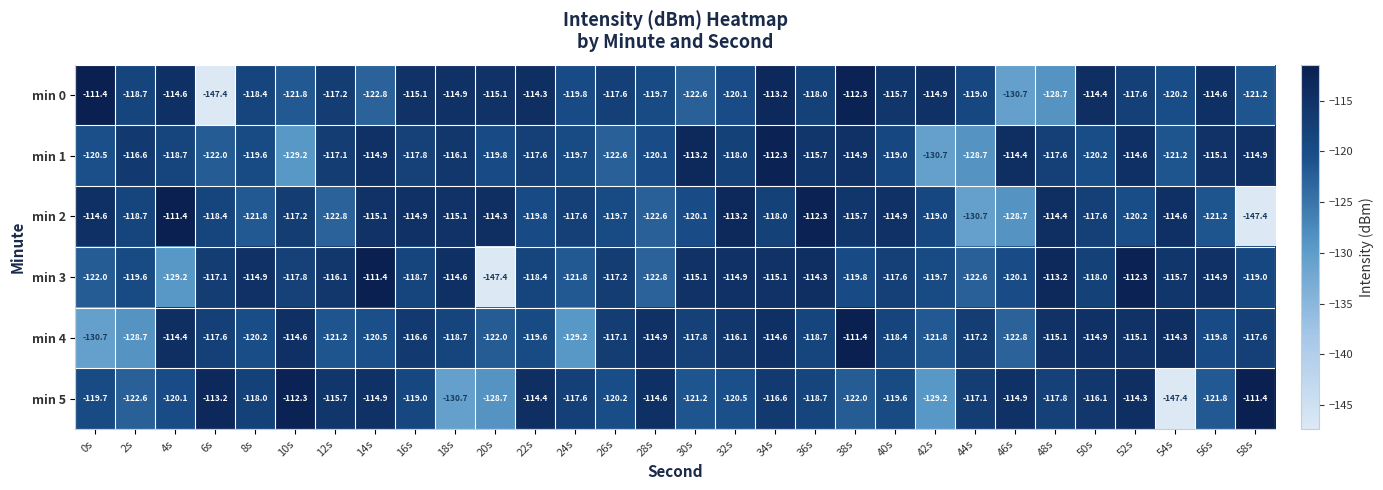

Where is min 0 nearest to the value -129?

48s